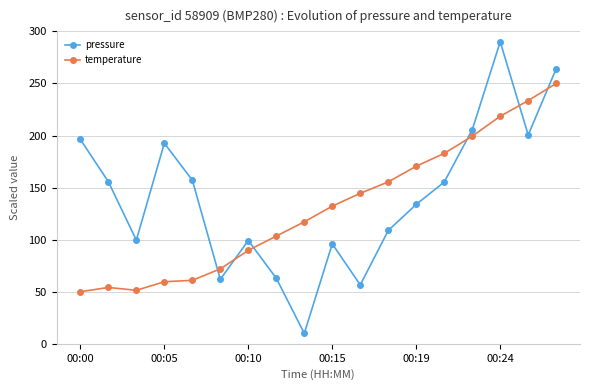

At how many categories does at least one series exceed 43?

18